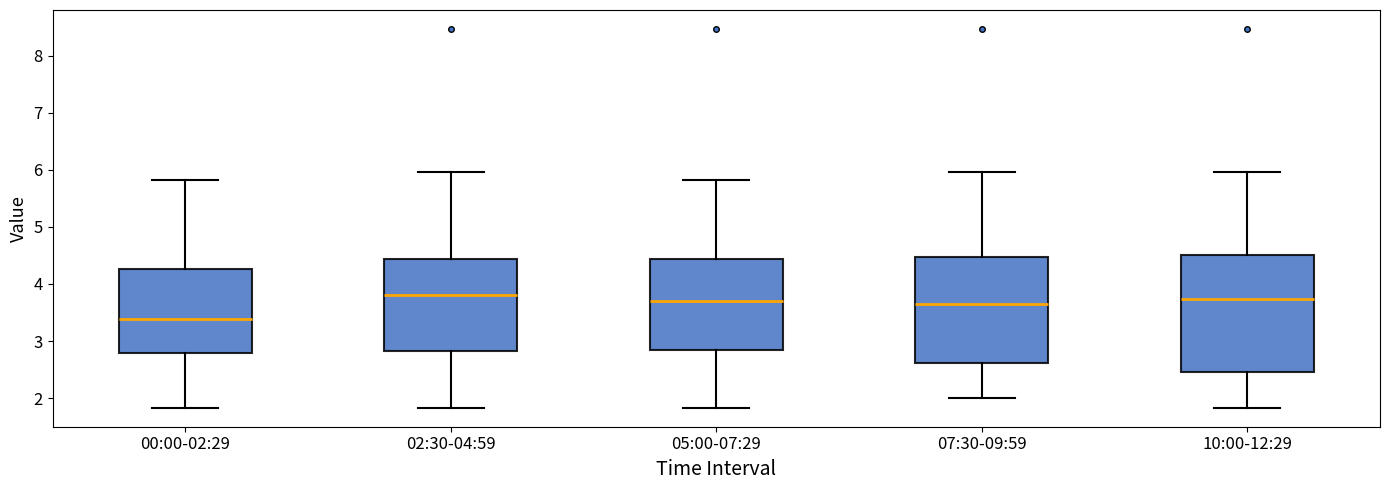

Where does the upper whisker of the box for 02:30-04:59 end on the y-axis? The values are not printed on the chart, so give them approximately, as read against the axis.

6.0